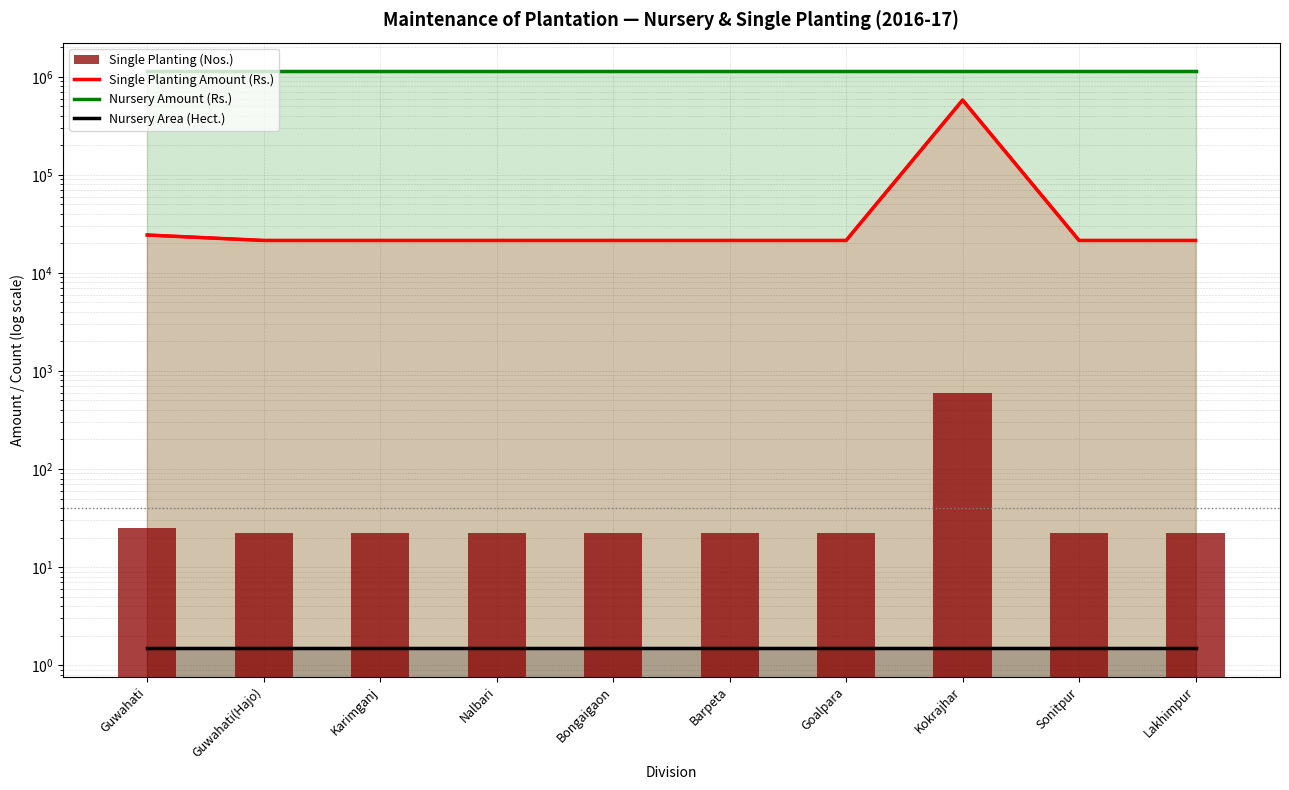

What is the sum of the values at Kokrajhar and Guwahati?

620